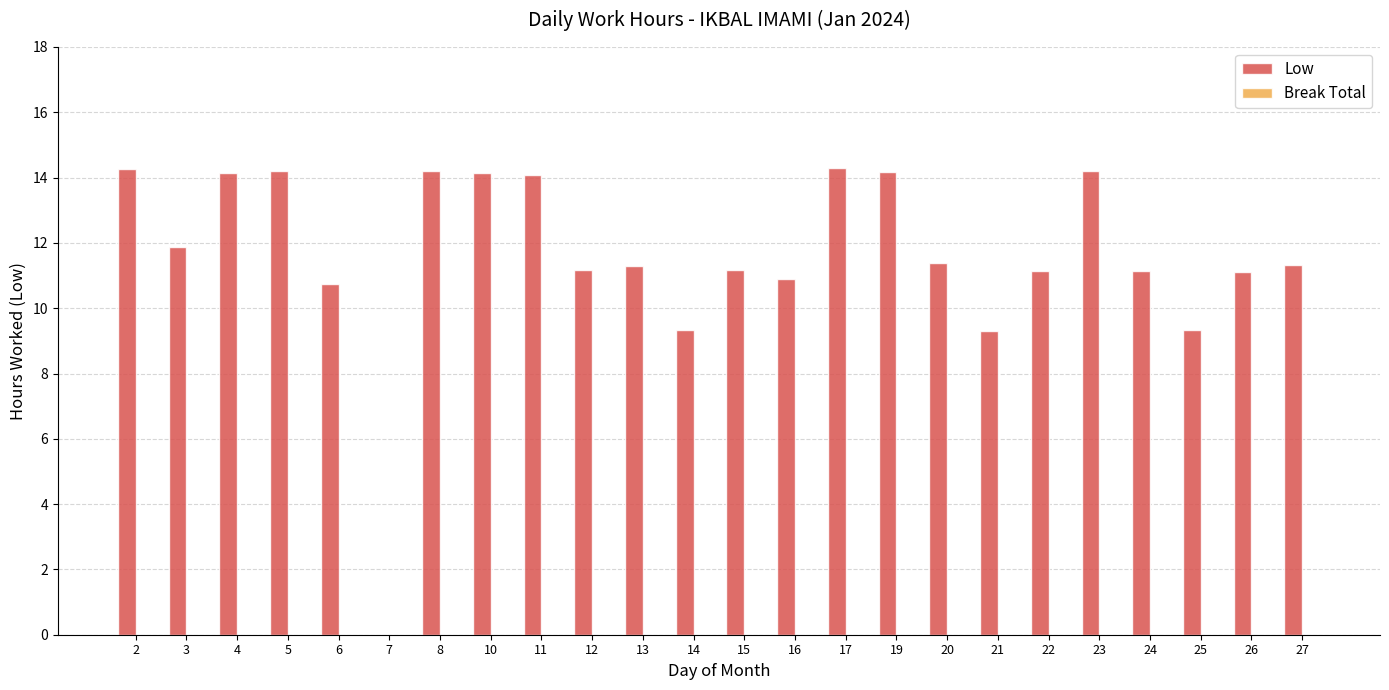

What is the sum of all values?

278.9